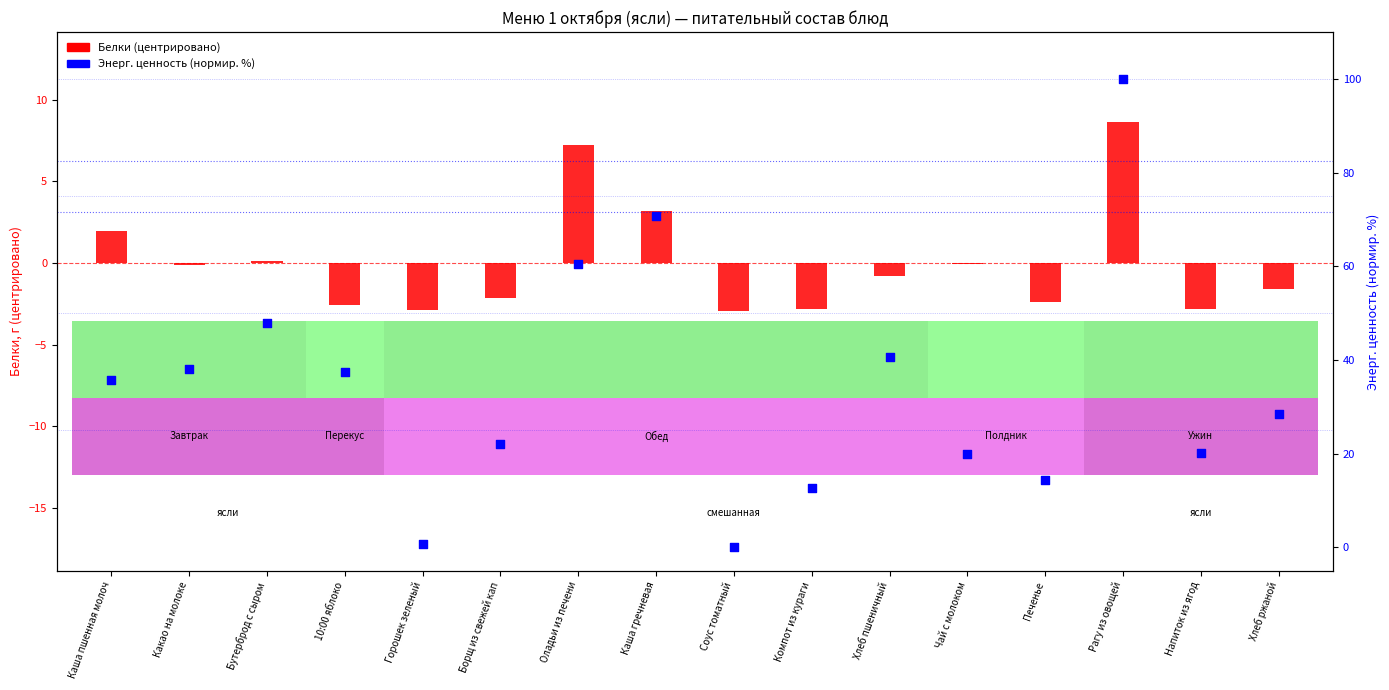

Which series has the largest total across all categories?

Энерг. ценность %